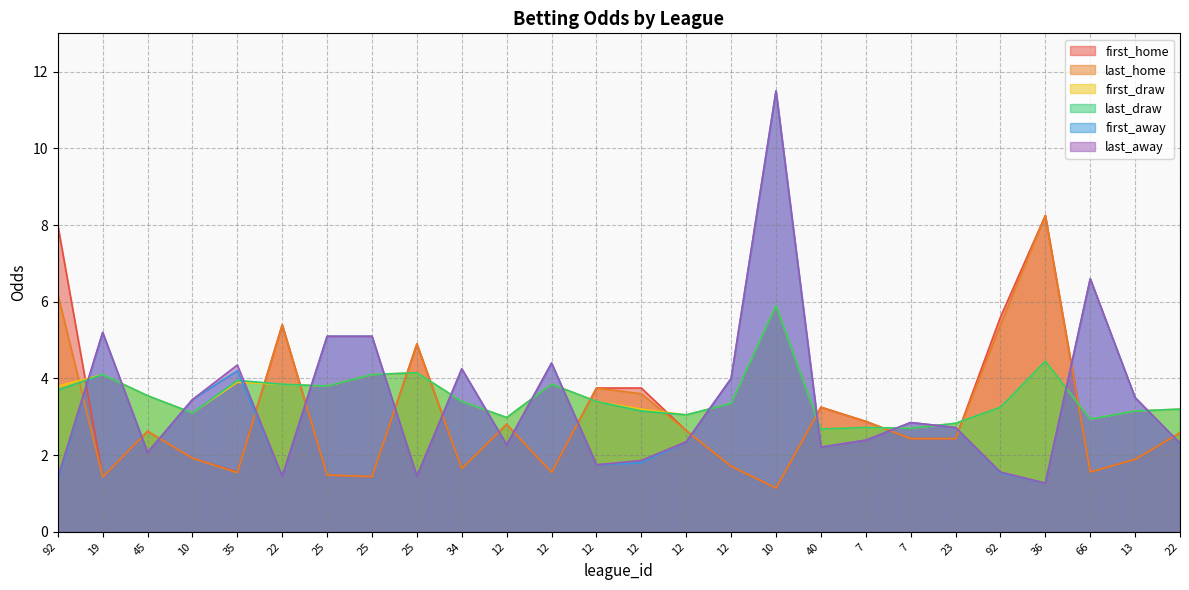

Rank the categories by last_draw value from highest to lowest.

10, 36, 25, 19, 25, 35, 22, 12, 25, 92, 45, 34, 12, 12, 92, 22, 12, 13, 10, 12, 12, 66, 23, 7, 7, 40